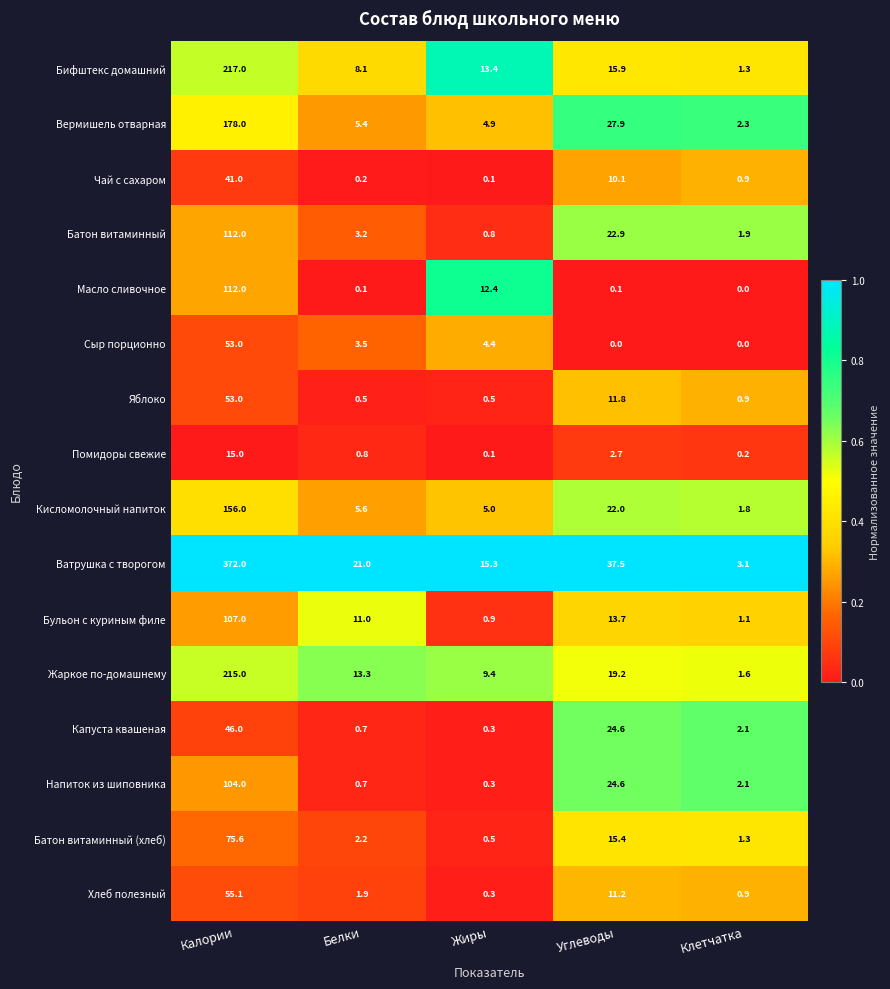

Count the number of data series in this chart.

16